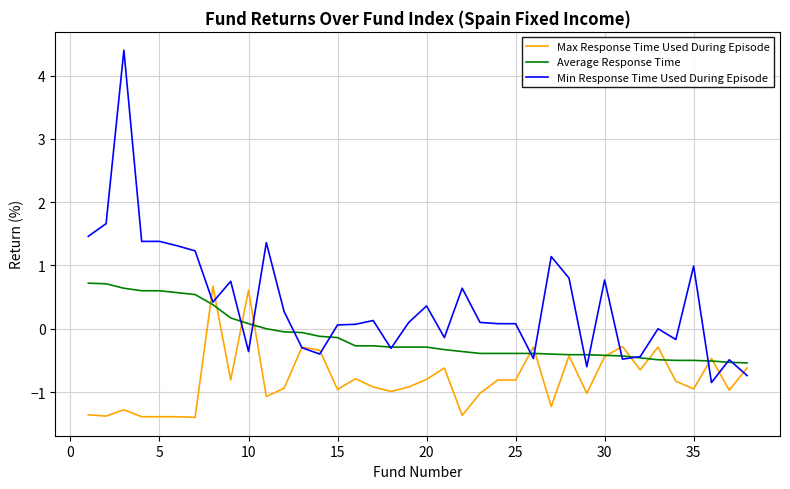

Which series ends up on top after the final intersection of Average Response Time and Min Response Time Used During Episode?

Average Response Time